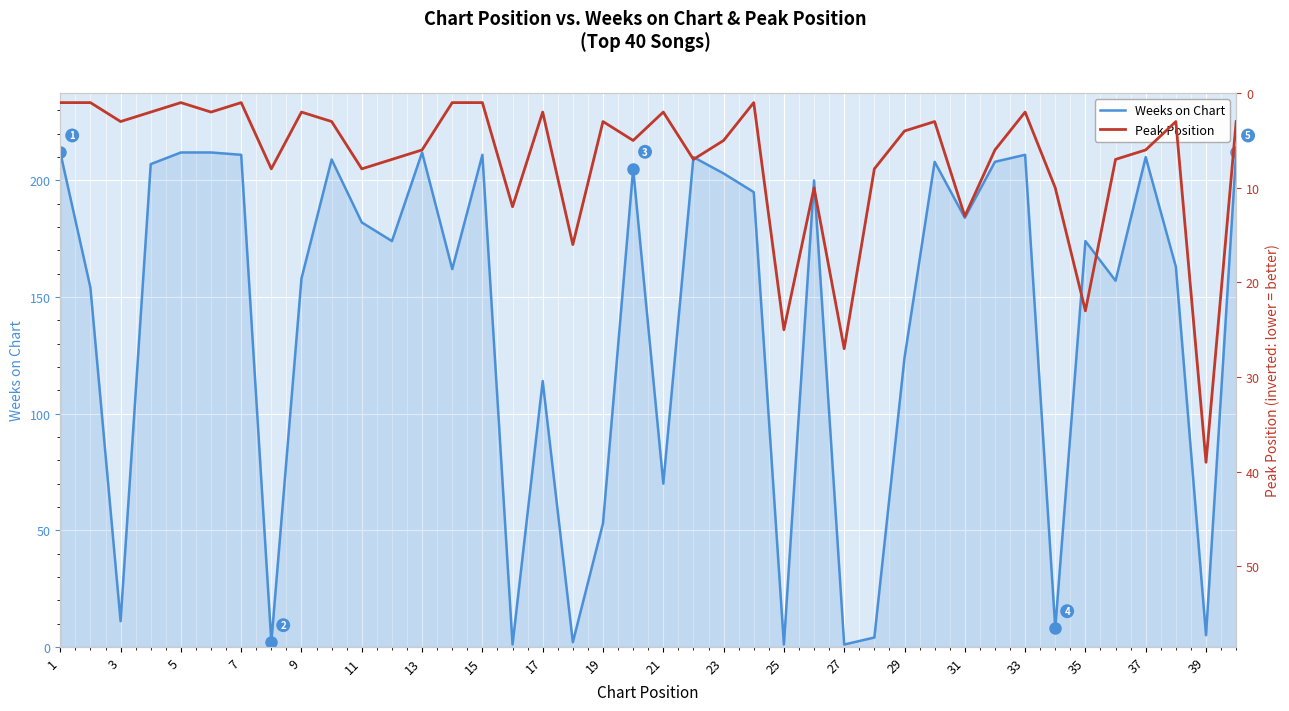

What is the maximum value for Weeks on Chart?

212